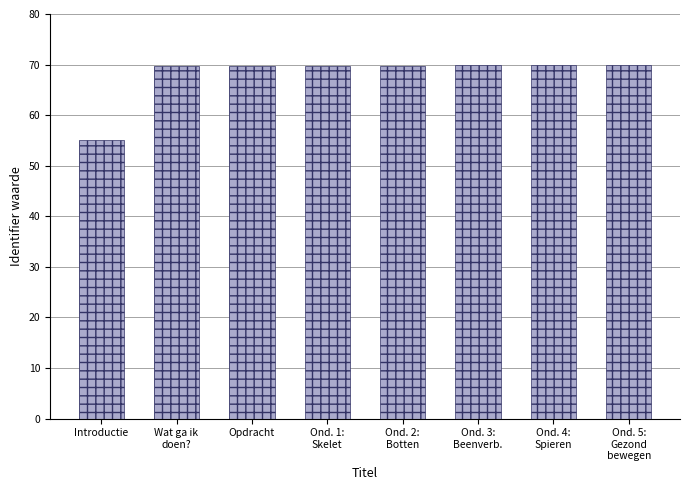

What position from the left is Ond. 3:
Beenverb.?

6